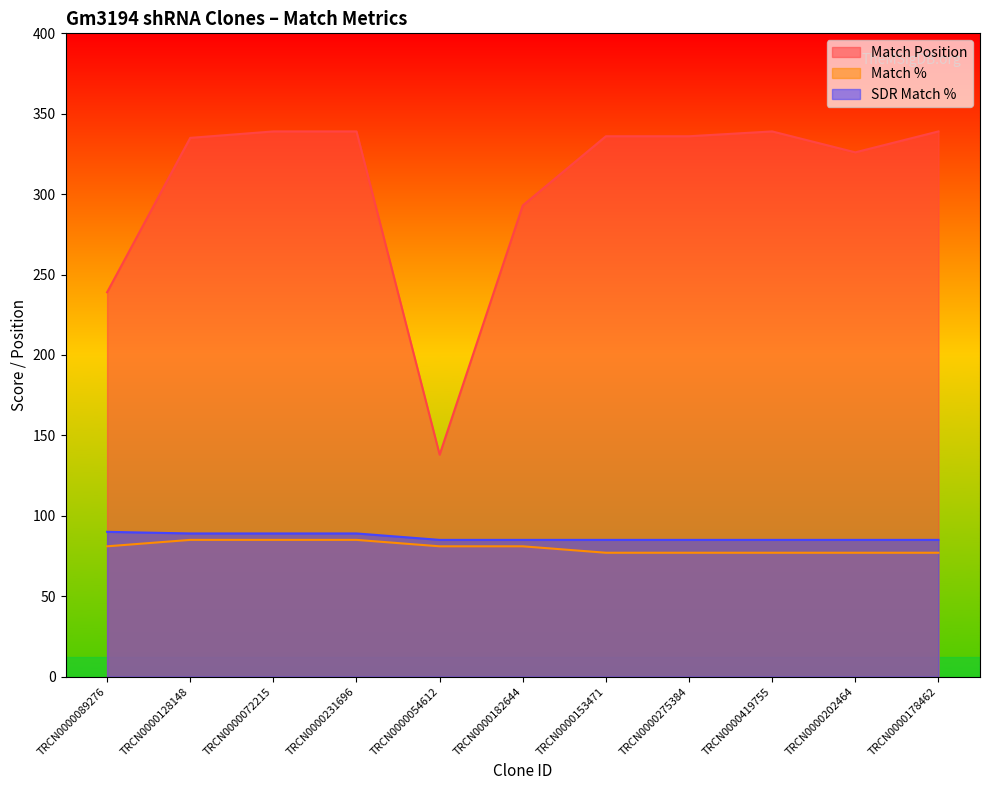

What is the average value of the SDR Match % series?

87